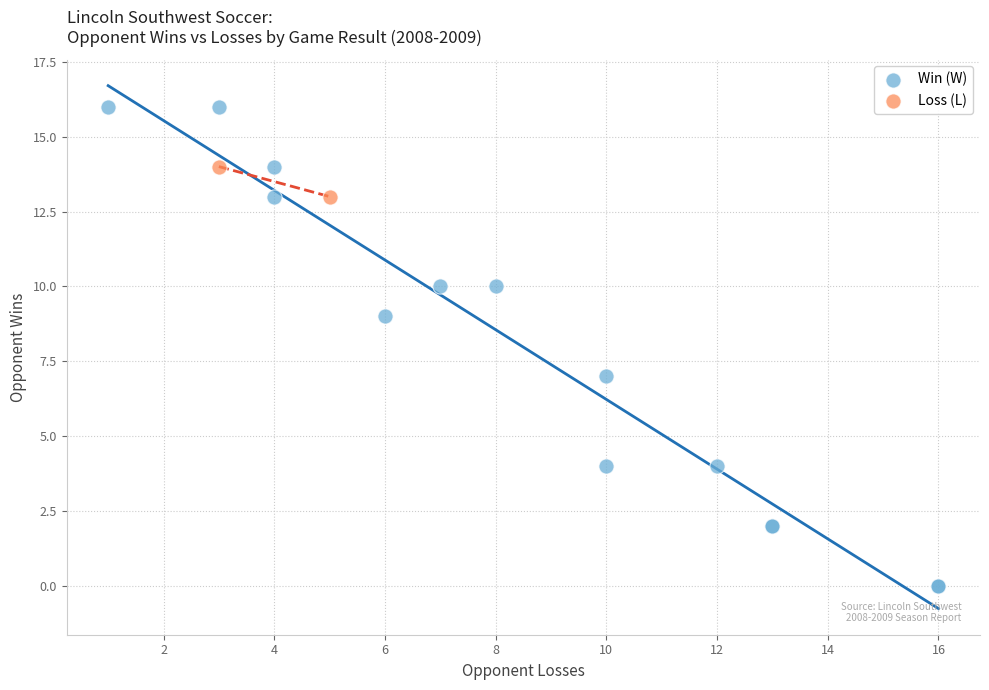

Which series reaches the minimum Y coordinate?

Win (W)